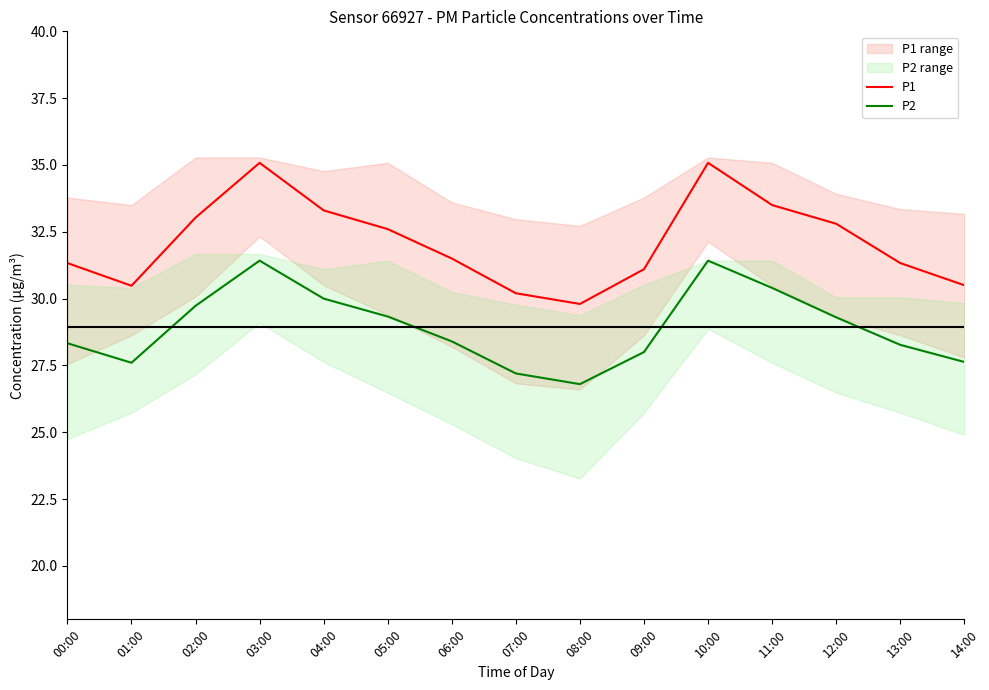

At which category is the sum across all series the highest?

03:00